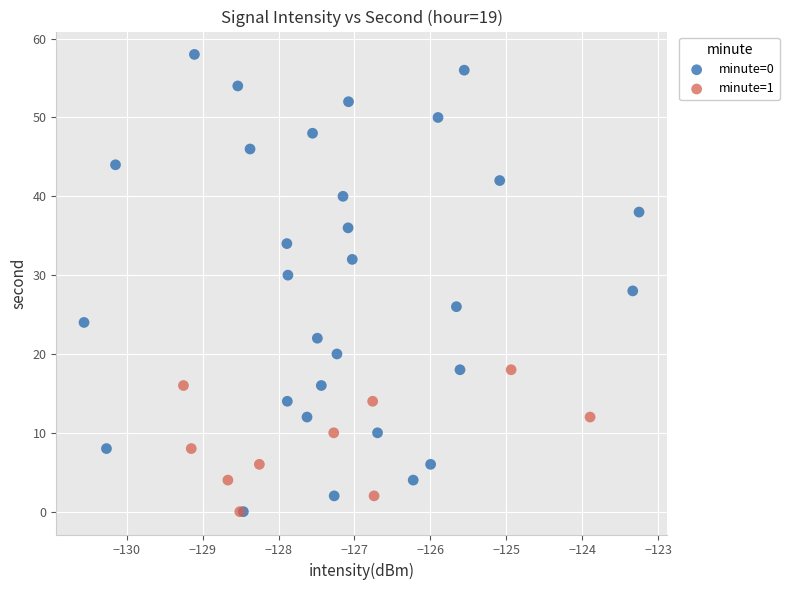

Which series has the largest Y range (max minus min)?

minute=0